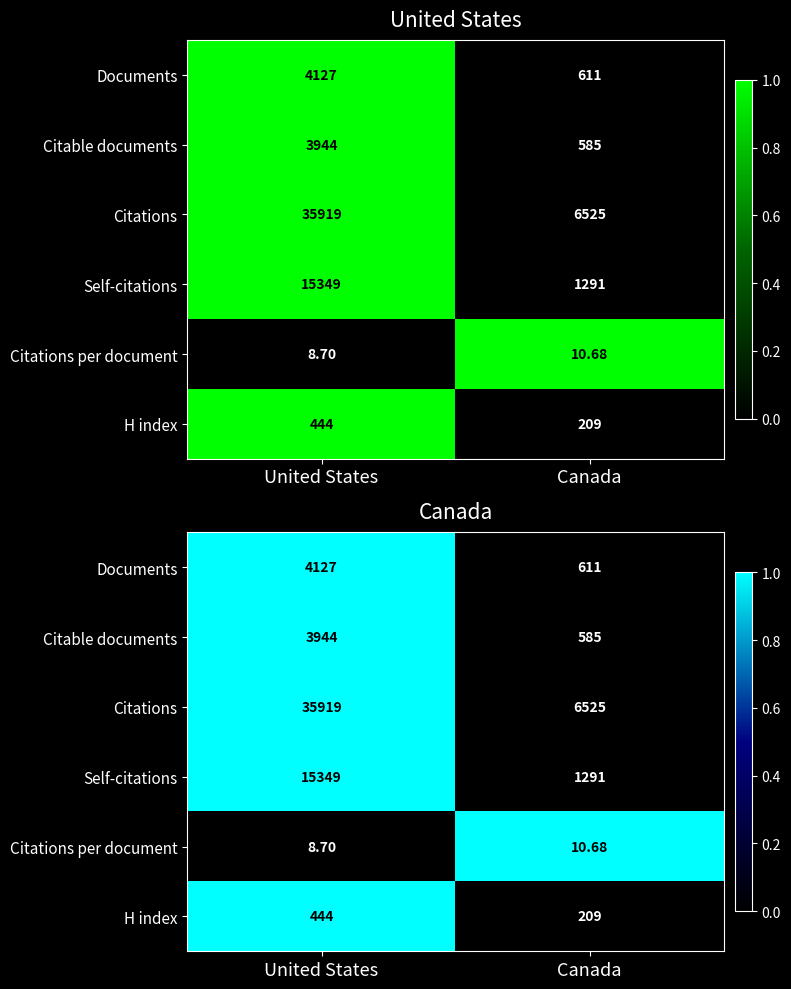

What is the total value across all series at Canada?

1